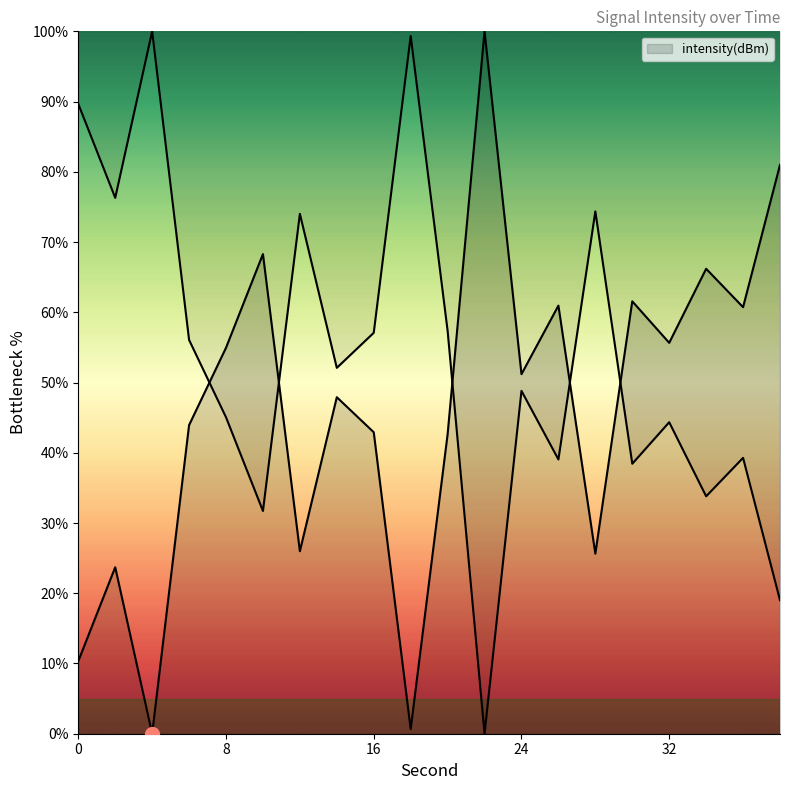

At which category does the chart reach its peak across all series?

22